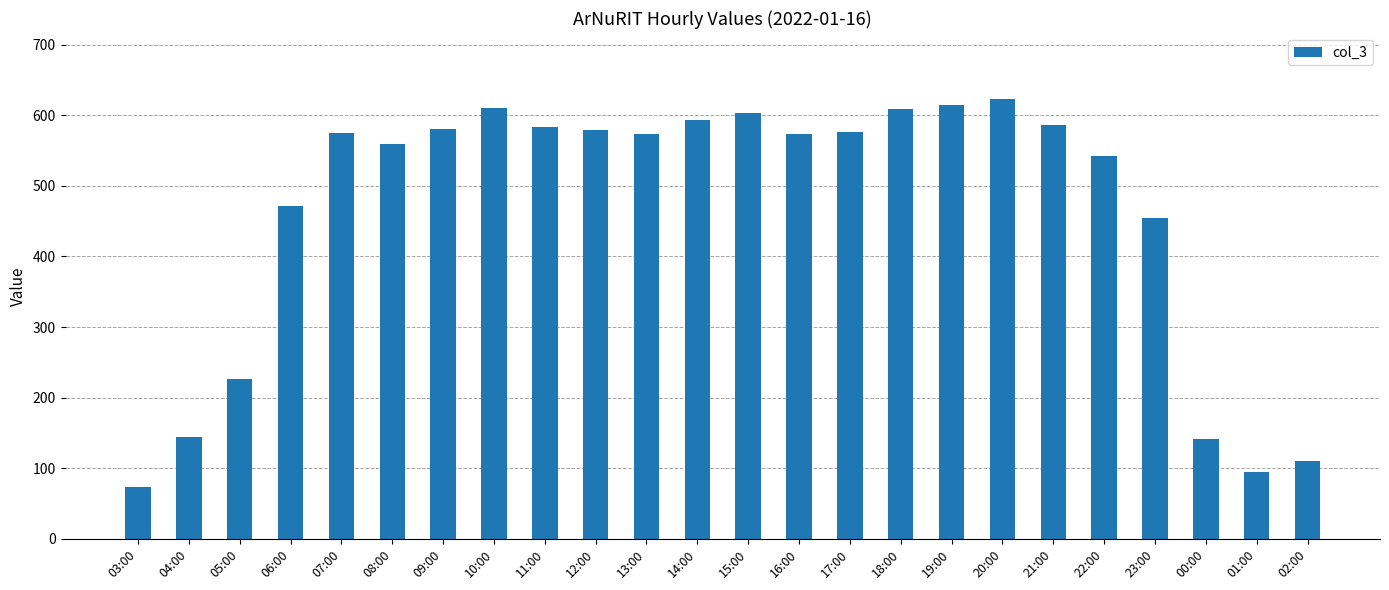

Where is the data nearest to the value 348?

23:00